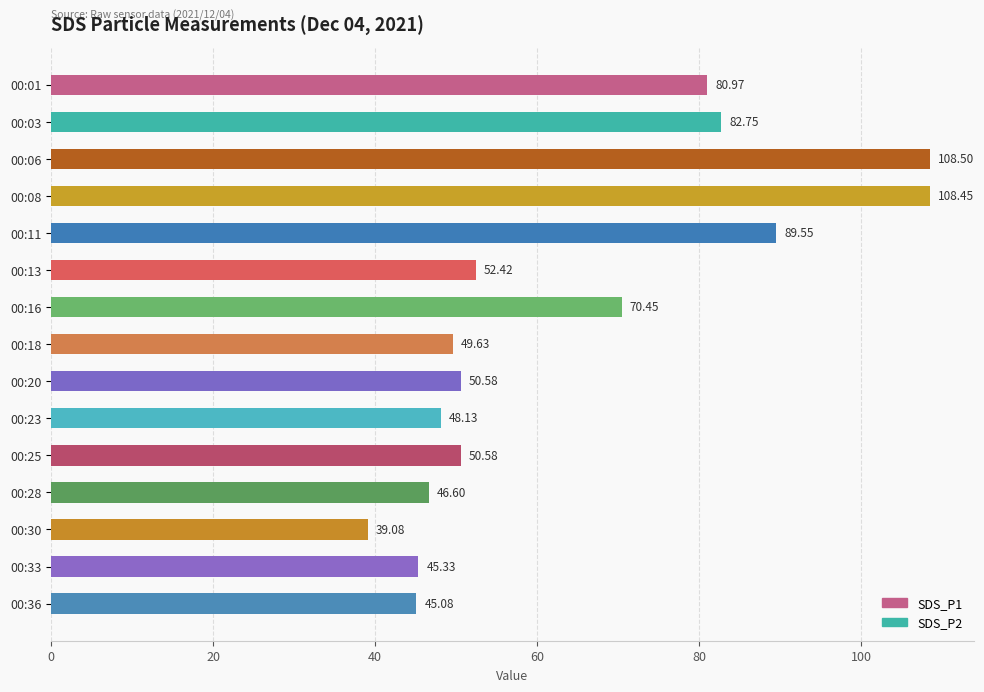

What is the difference between the values at 00:20 and 00:13?

1.8